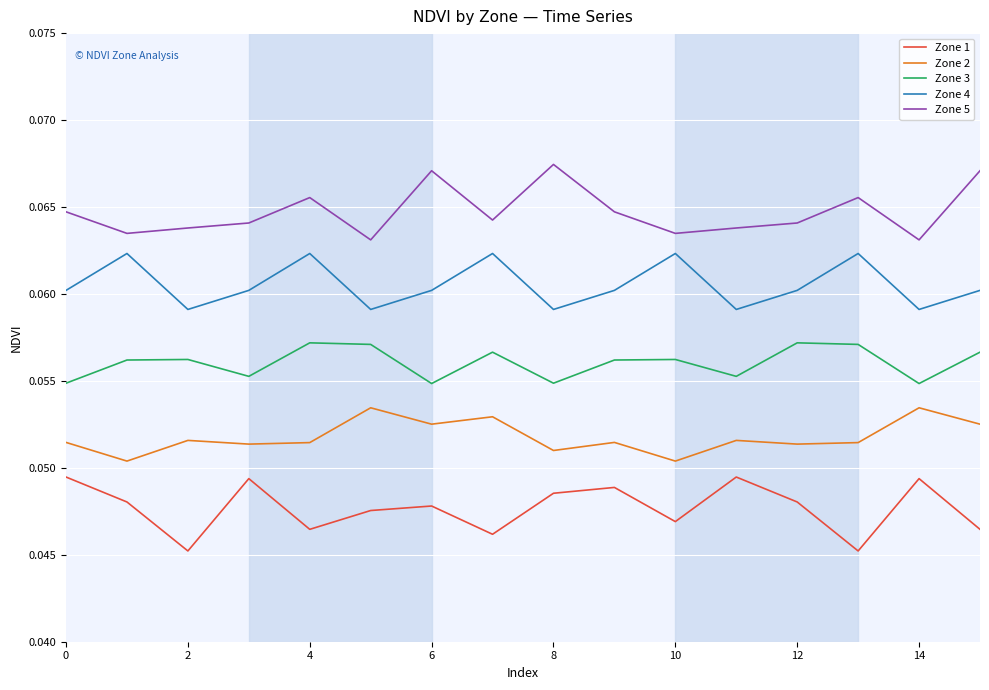

True or false: Zone 3 and Zone 4 cross at least once.

False